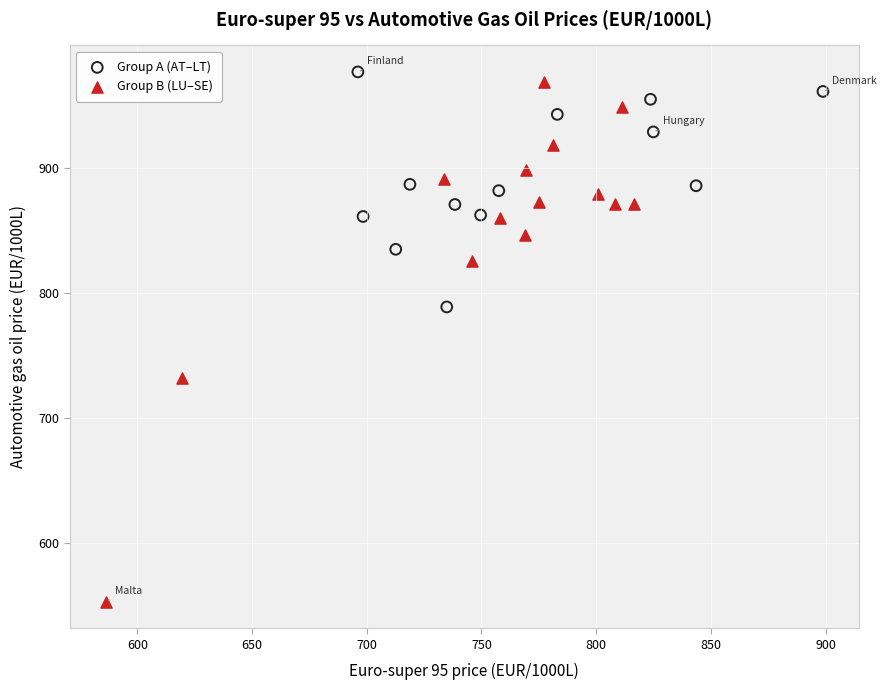

Which series contains the lowest Y value?

Group B (LU–SE)